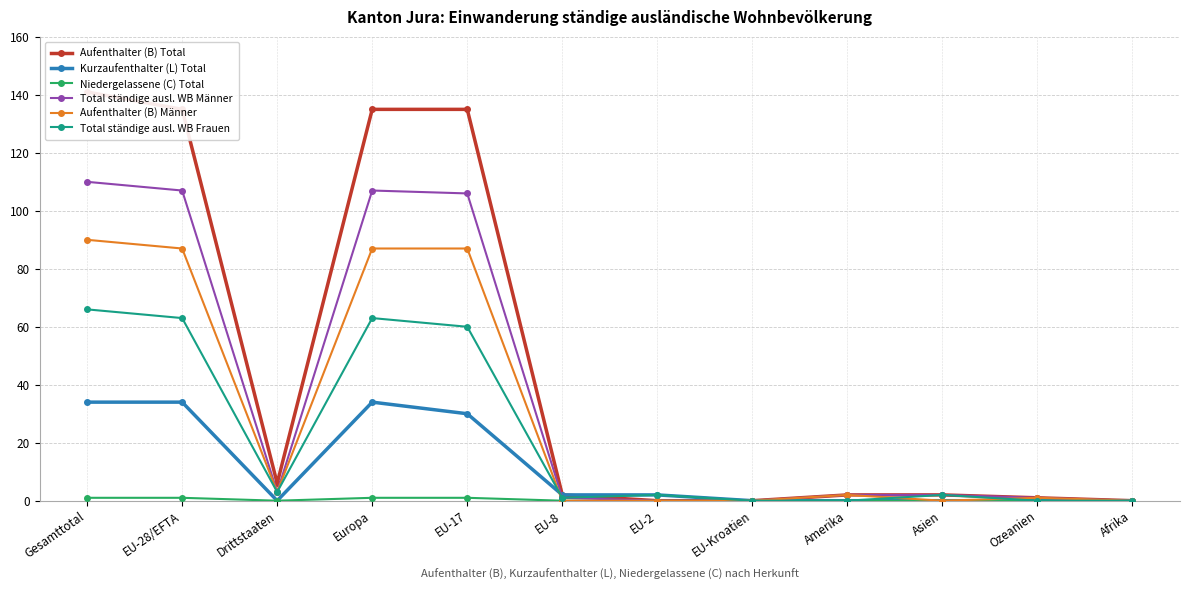

How many data points does each series have?

12